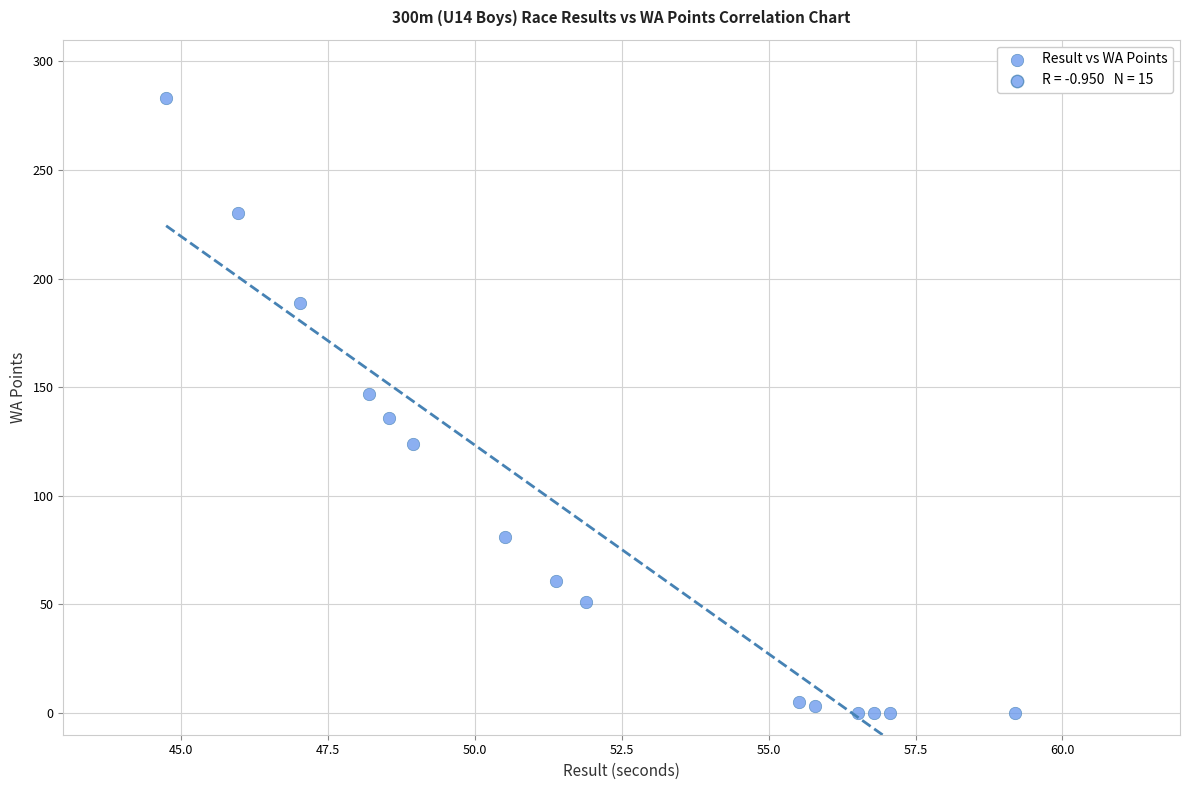

What is the range of Y values (max minus min)?

283